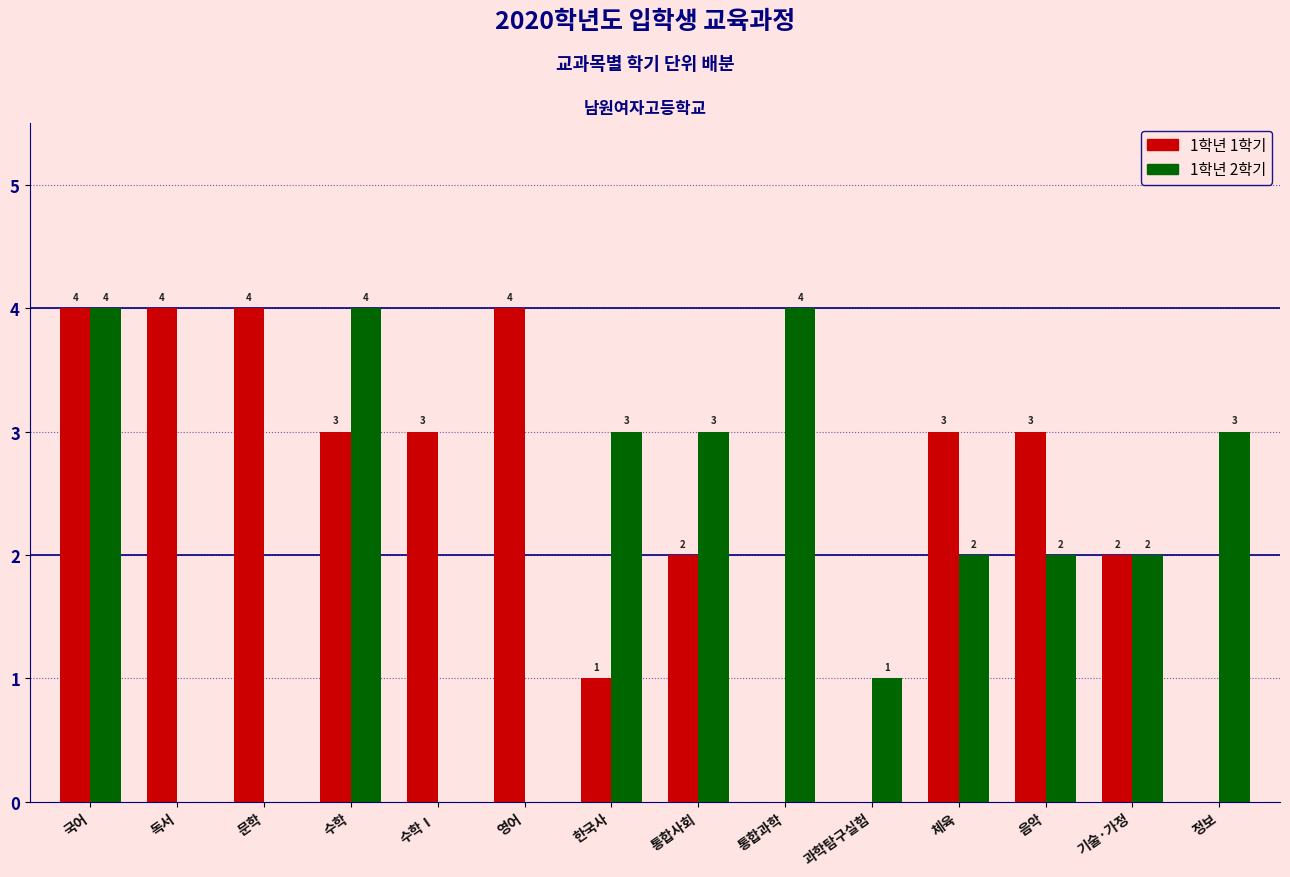

Where does the 1학년 2학기 series first go above 2?

국어